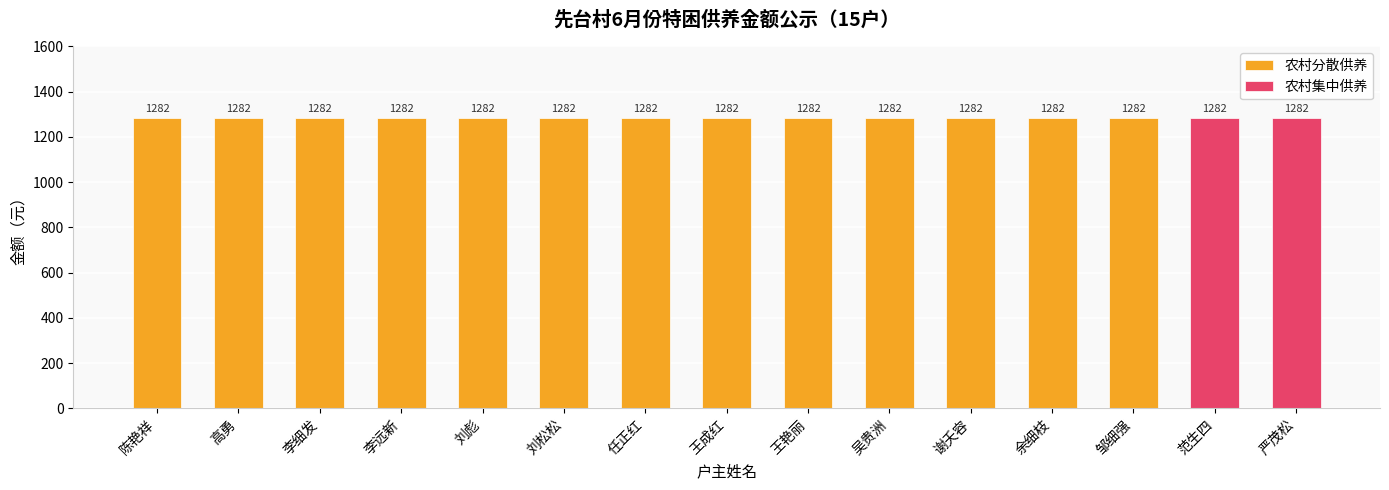

What is the spread (max minus min) of values at 李细发?

1282